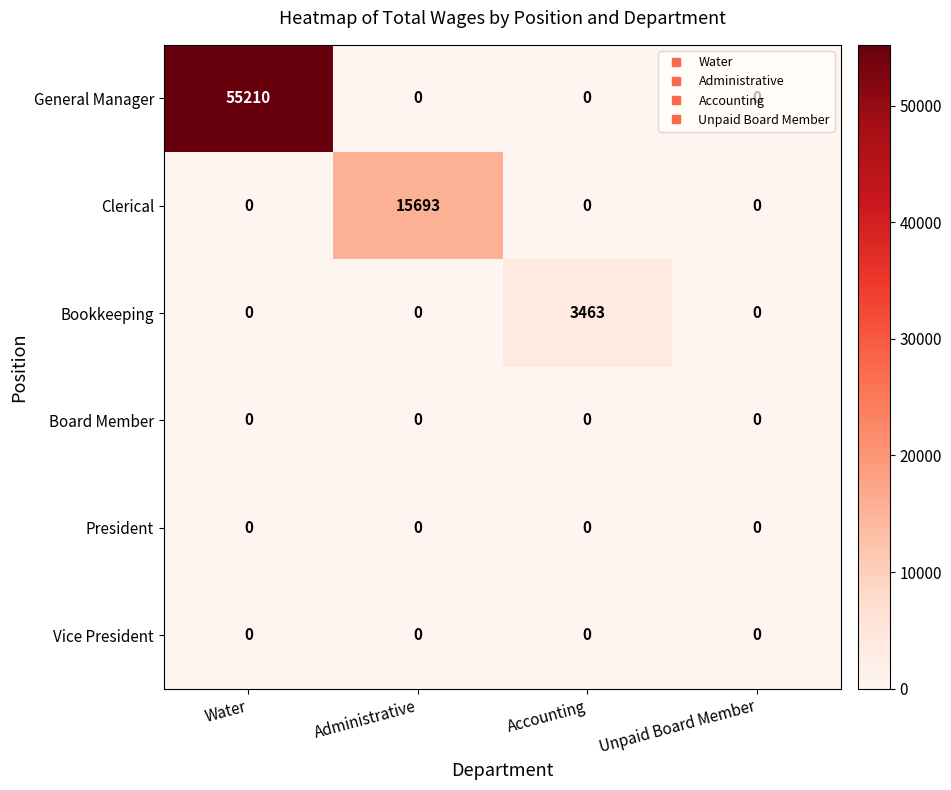

Count the number of data series in this chart.

6